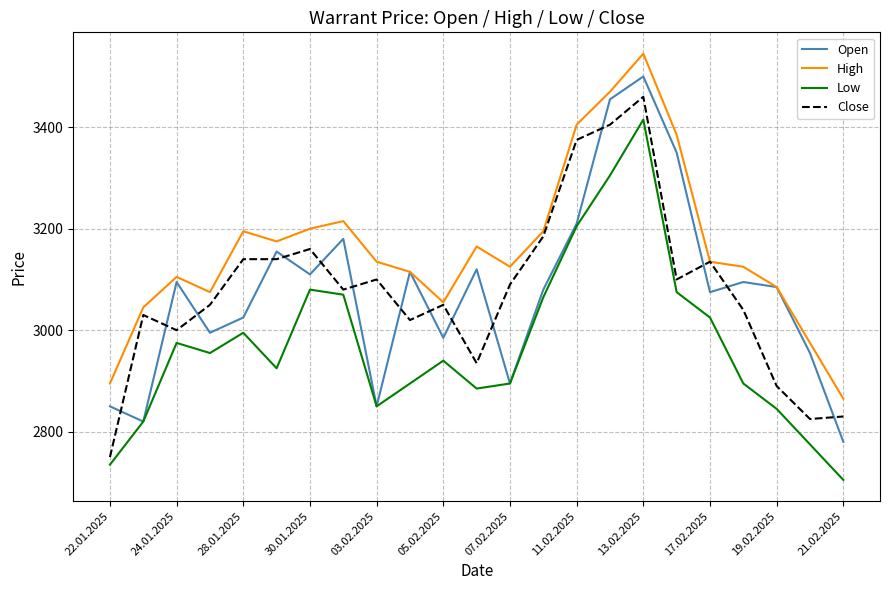

Which series has the largest total across all categories?

High